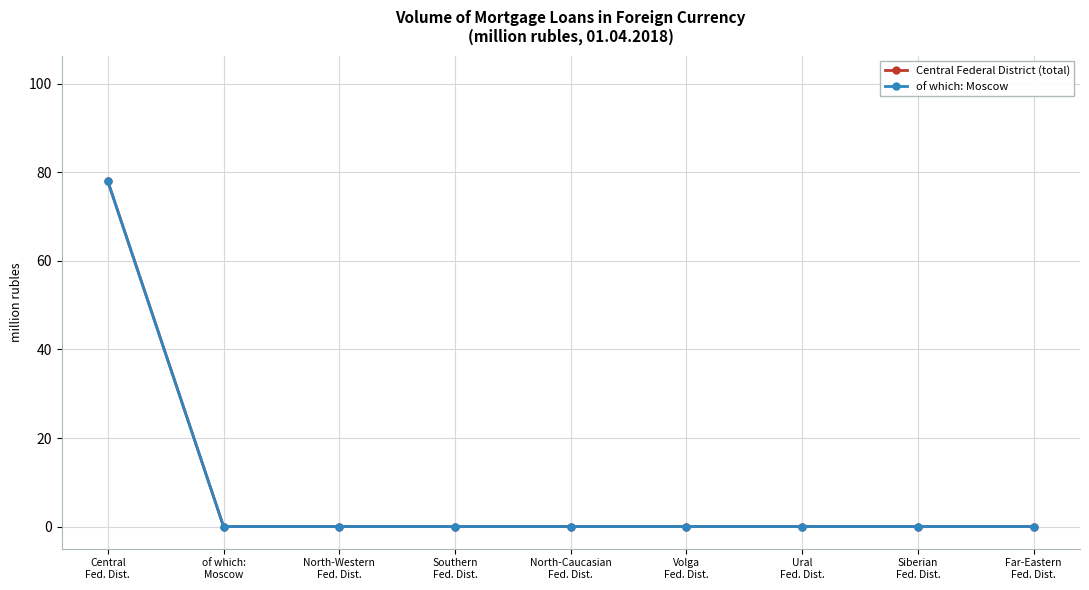

Is this an area chart (filled region under the line)?

No